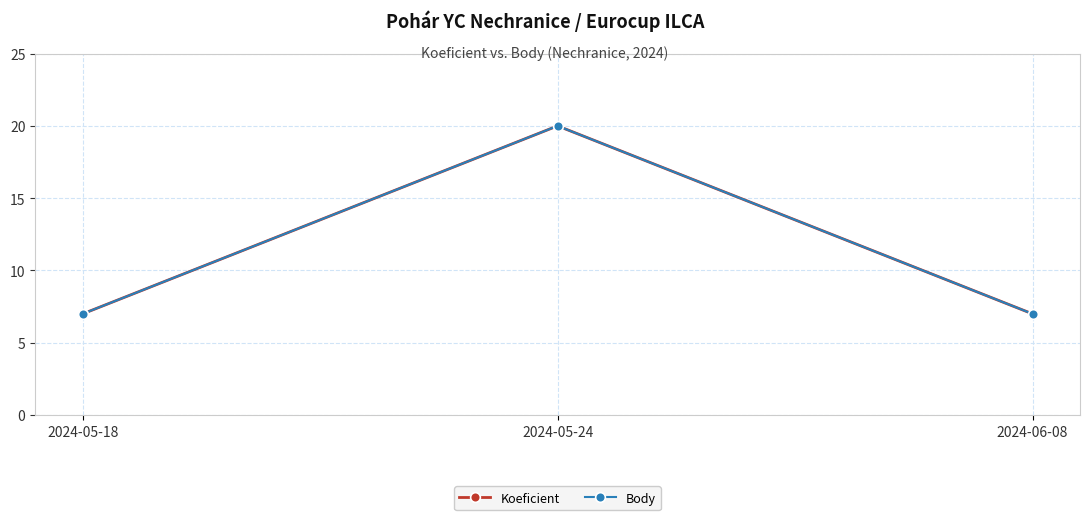

What is the difference between the maximum and minimum values in the Koeficient series?

13